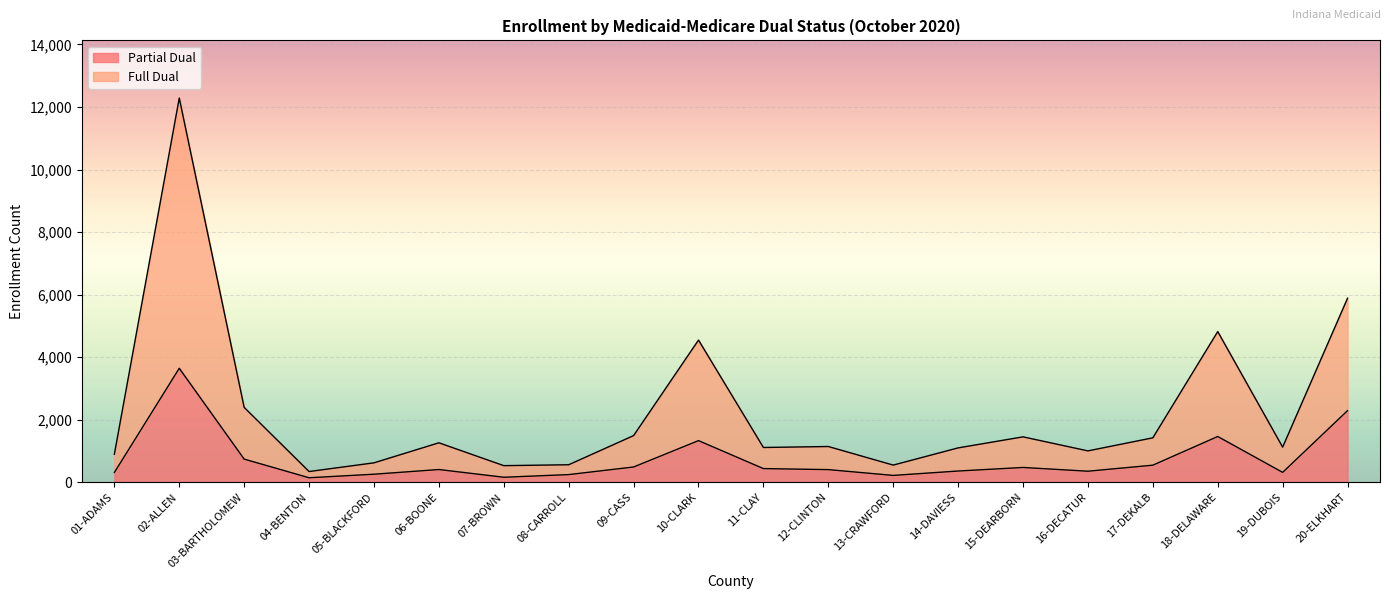

How many distinct data groups are displayed?

2